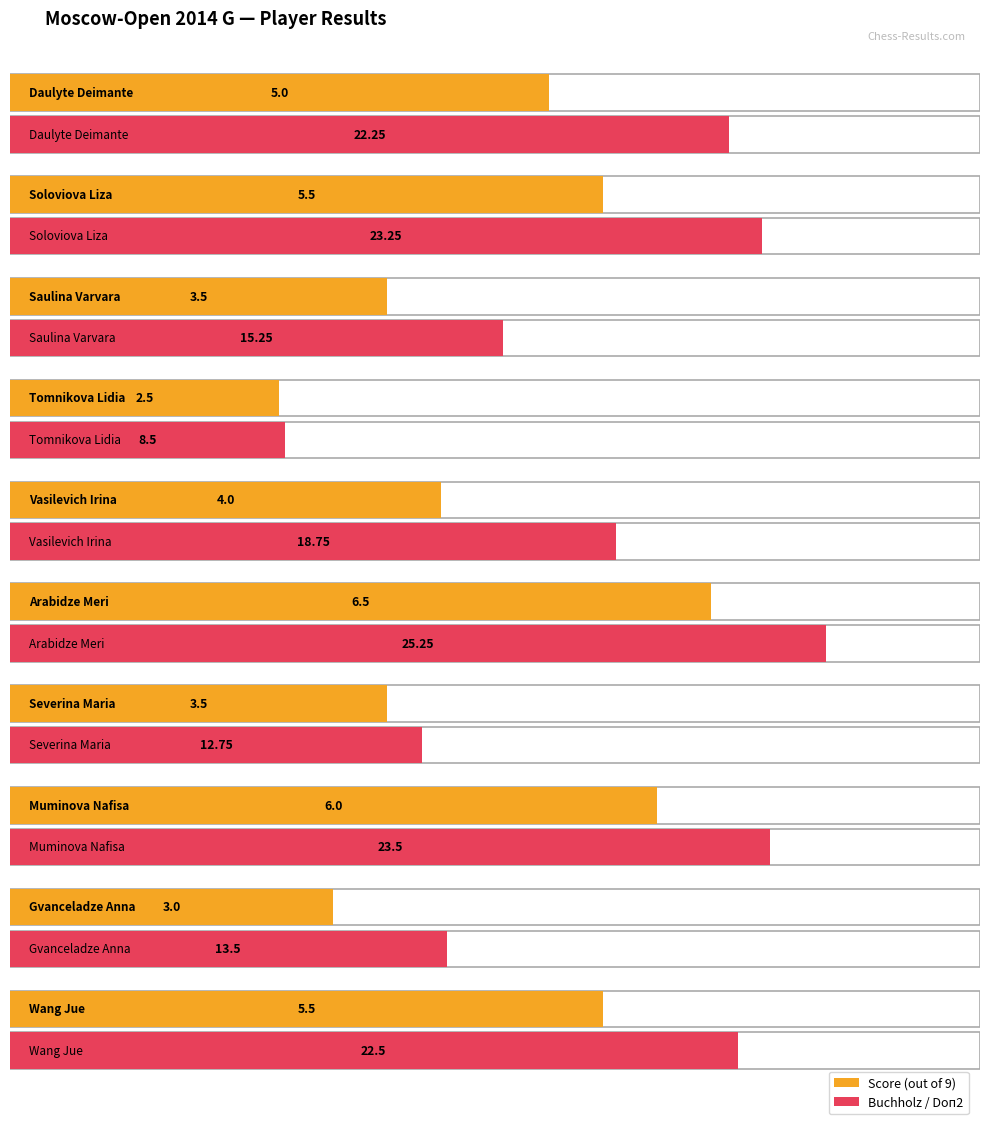

Which category has the highest value in the Score series?

Arabidze Meri